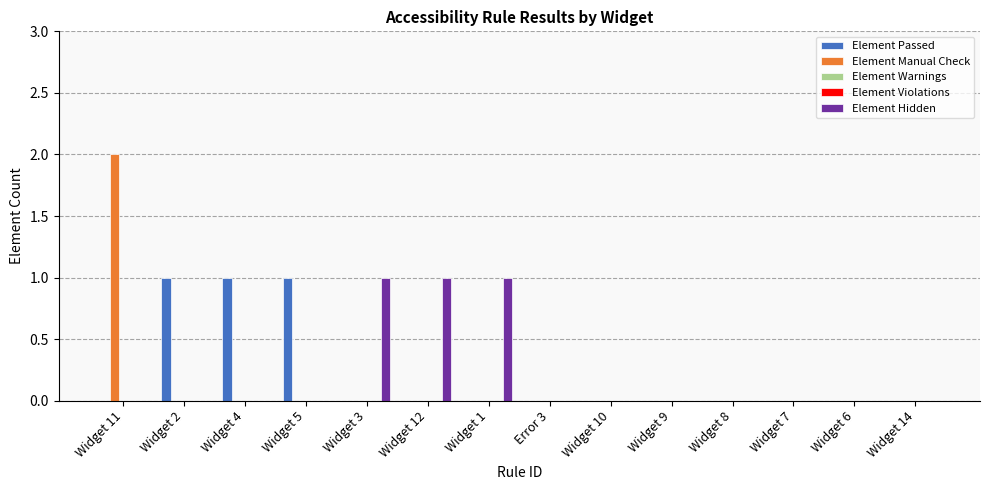

The Element Violations series shows 0 at Widget 14. True or false?

True